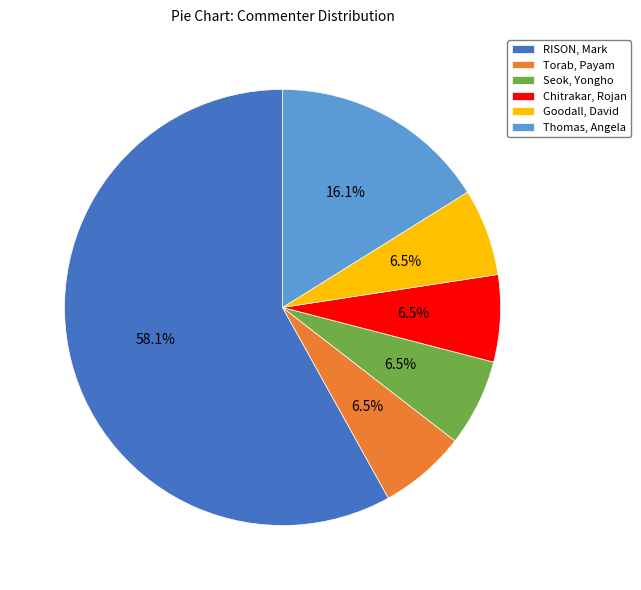

True or false: Thomas, Angela accounts for 2% of the total.

False